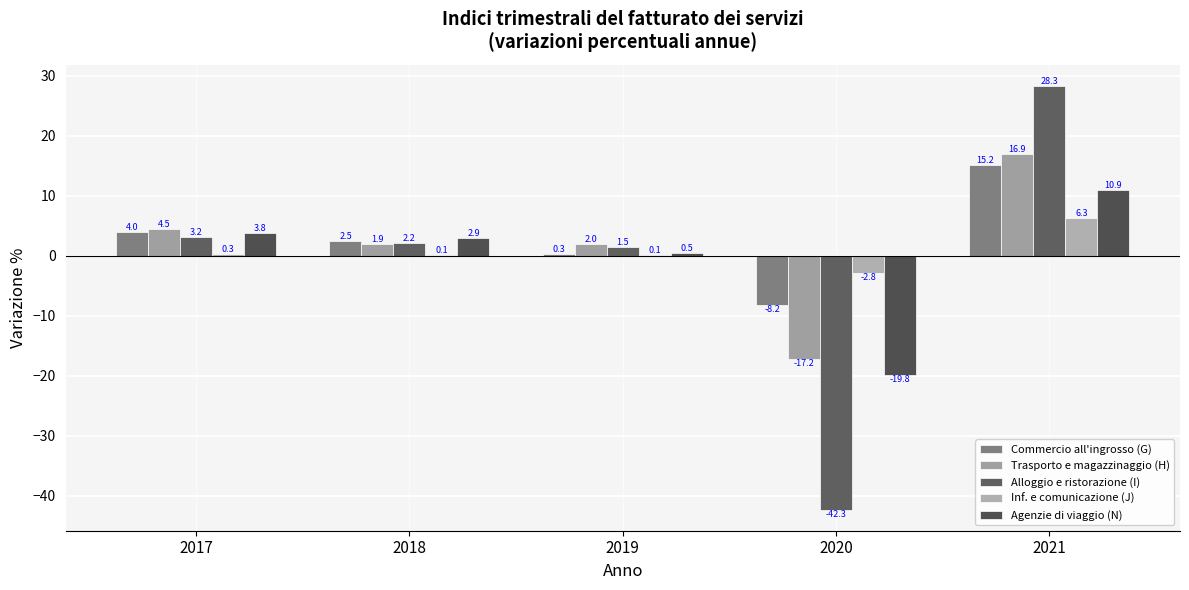

The value of Commercio all'ingrosso (G) at 2020 is -8.2. True or false?

True